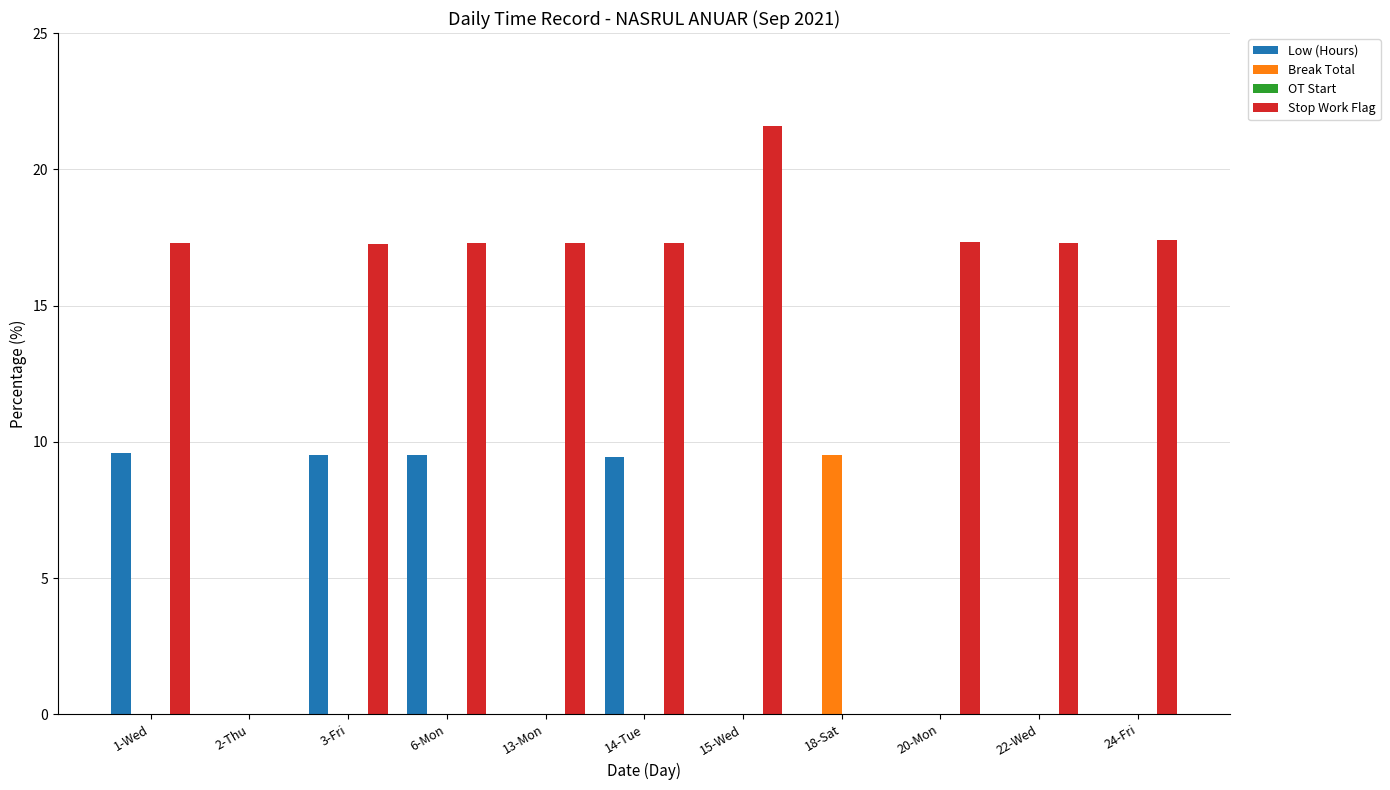

Is it true that Stop Work Flag equals 17.2 at 3-Fri?

True